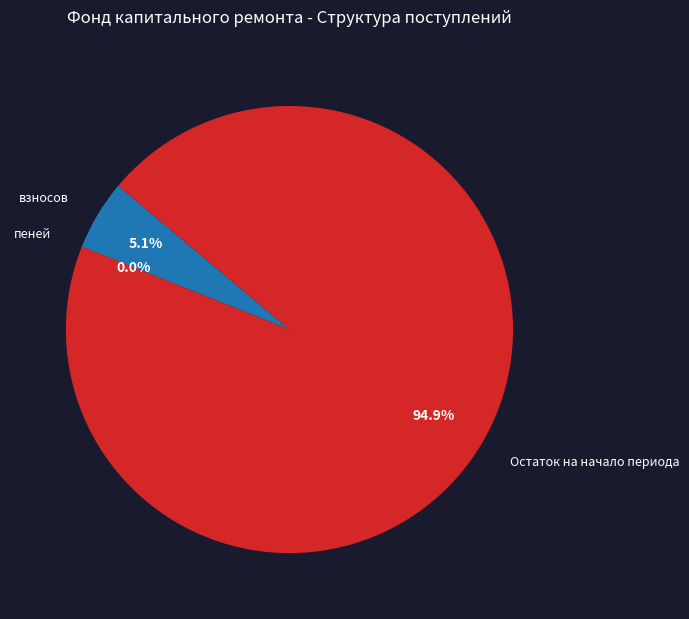

Does any single category account for the majority?

Yes